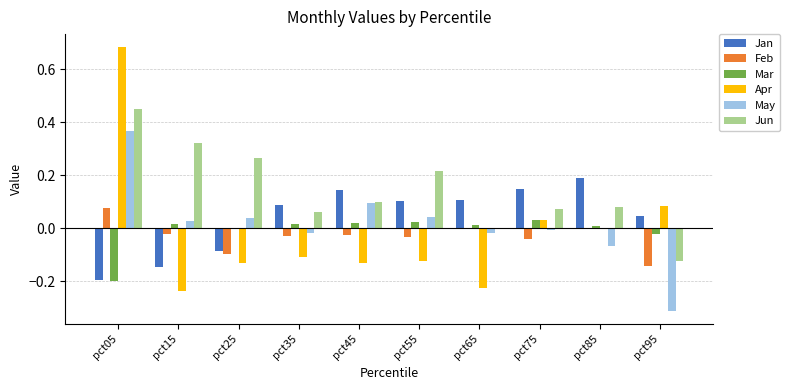

How many distinct data groups are displayed?

6